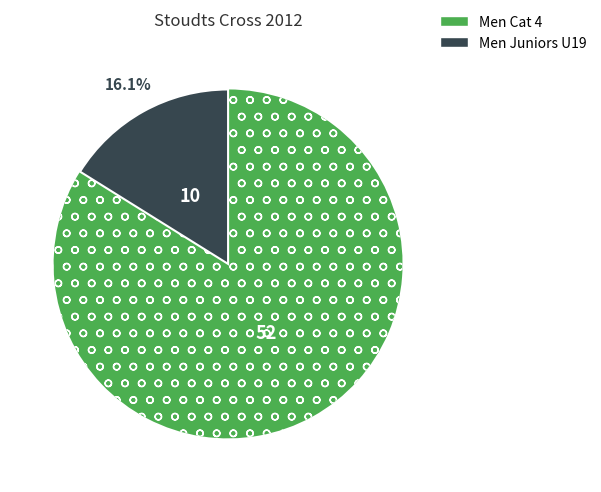

Which slice represents more than half of the pie?

Men Cat 4